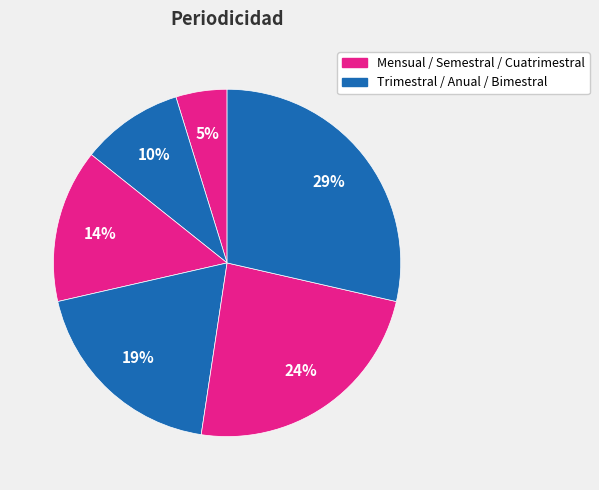

How many slices are in this pie chart?

6